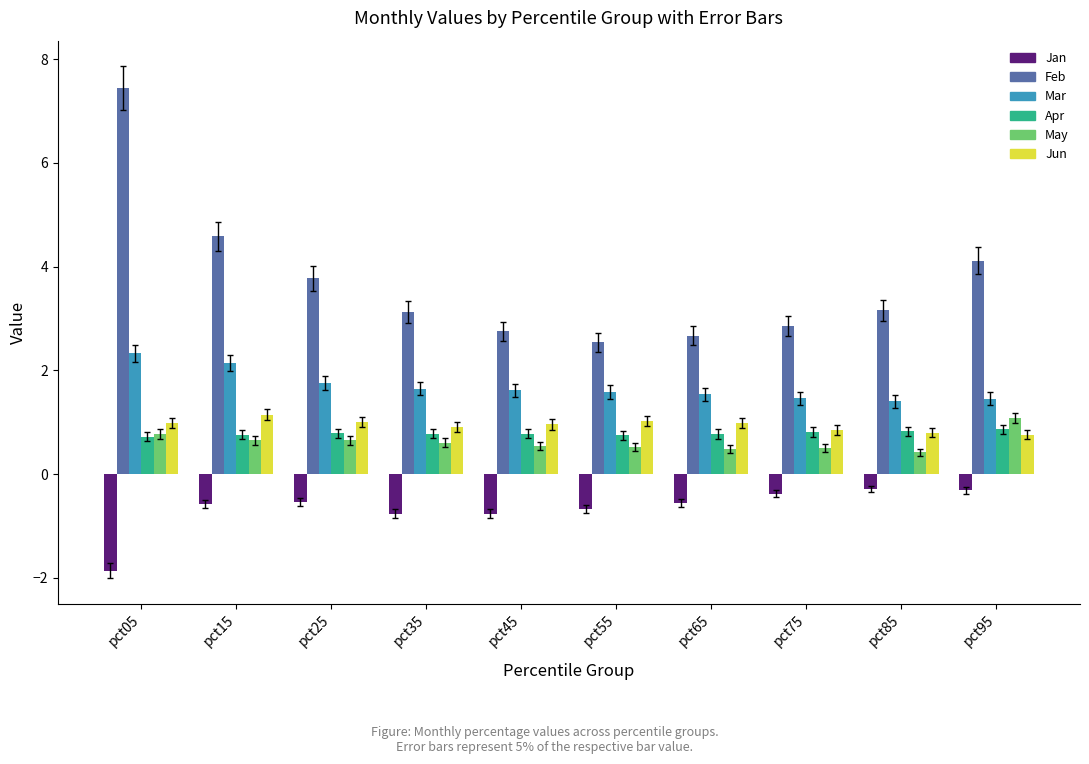

Is it true that Feb equals 3.2 at pct85?

True